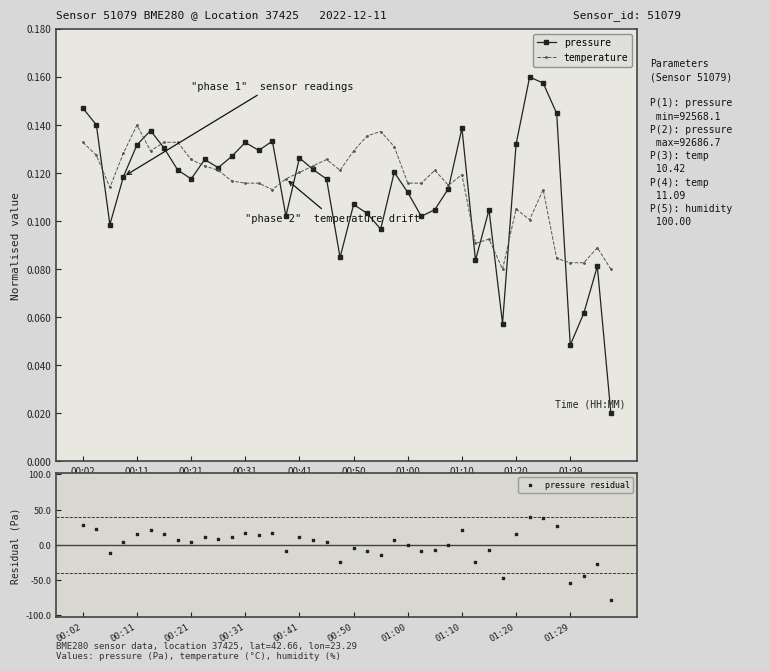

How many pressure values are between 0 and 1?

40